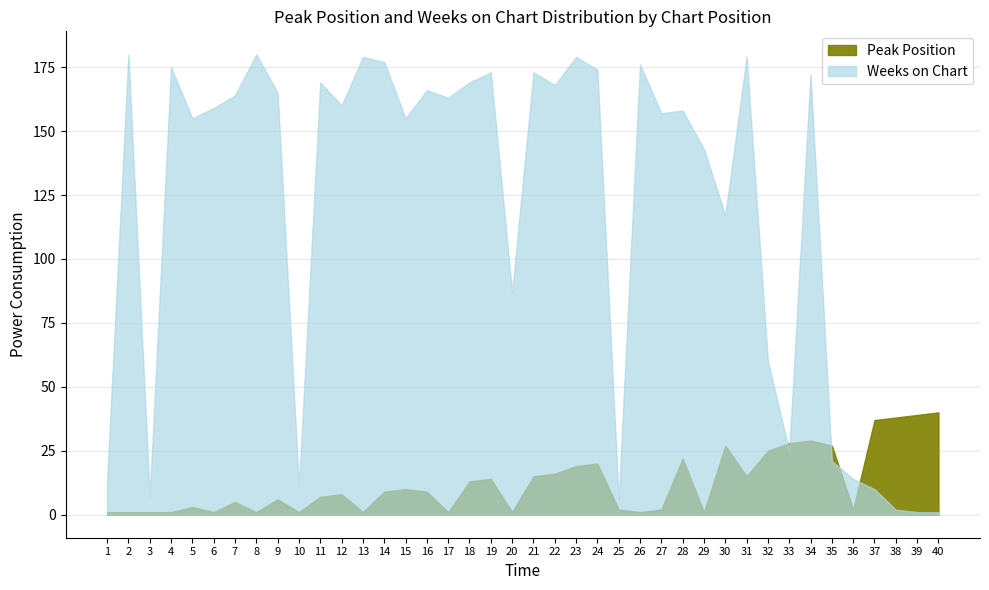

Which series changed the most between 24 and 34?

Peak Position